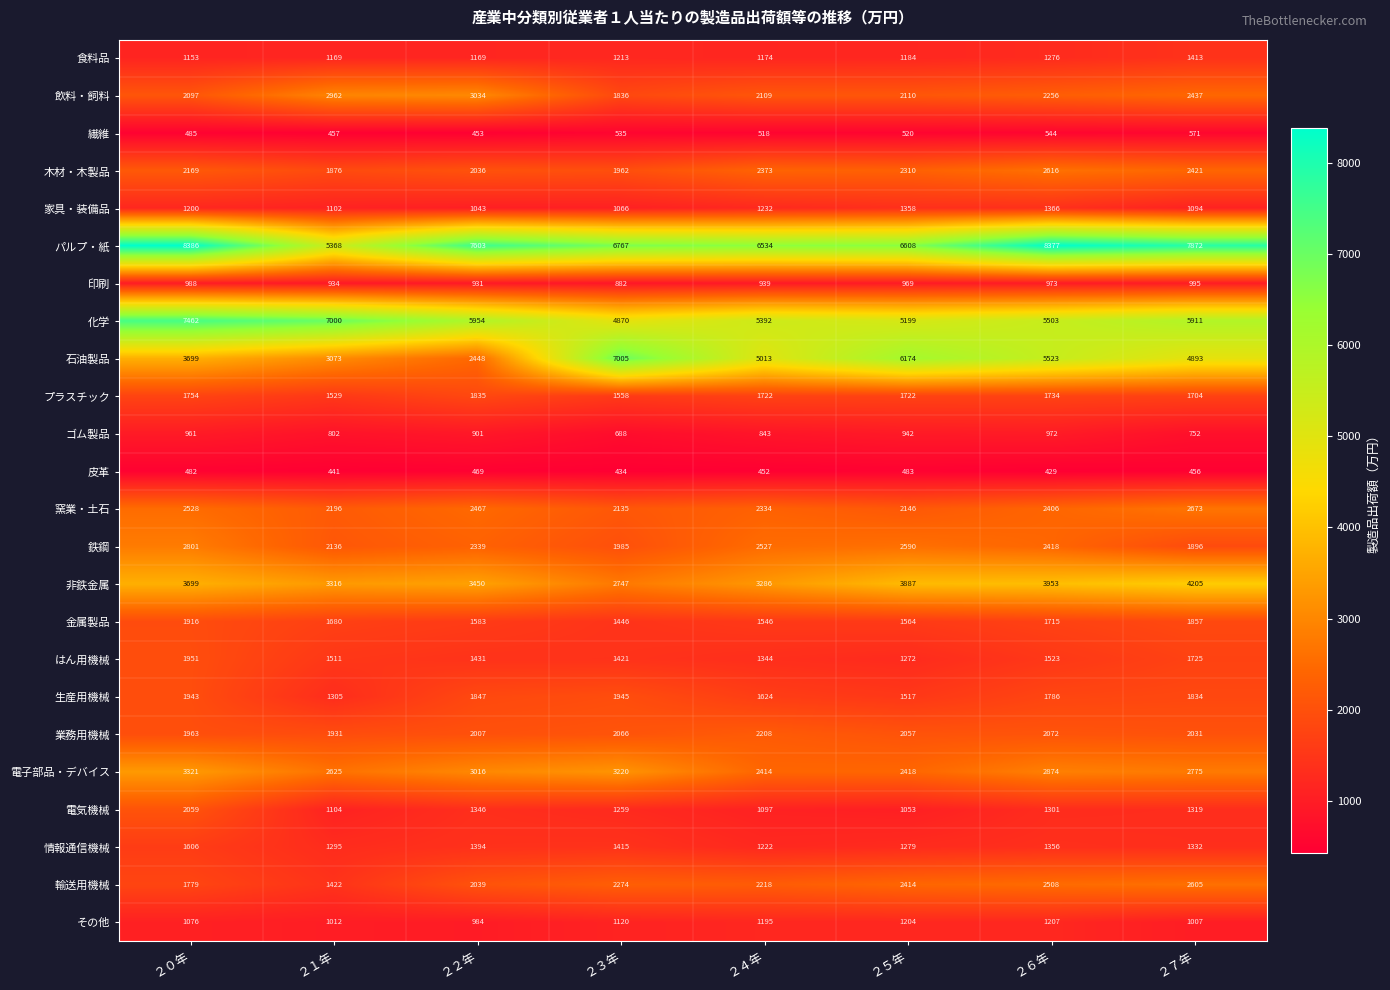

True or false: 窯業・土石 has a value of 2528 at ２０年.

True